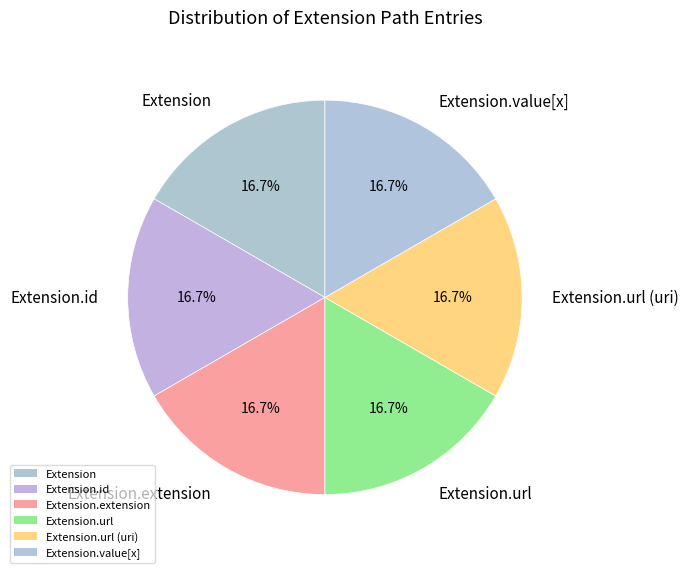

Count the number of slices in the pie.

6